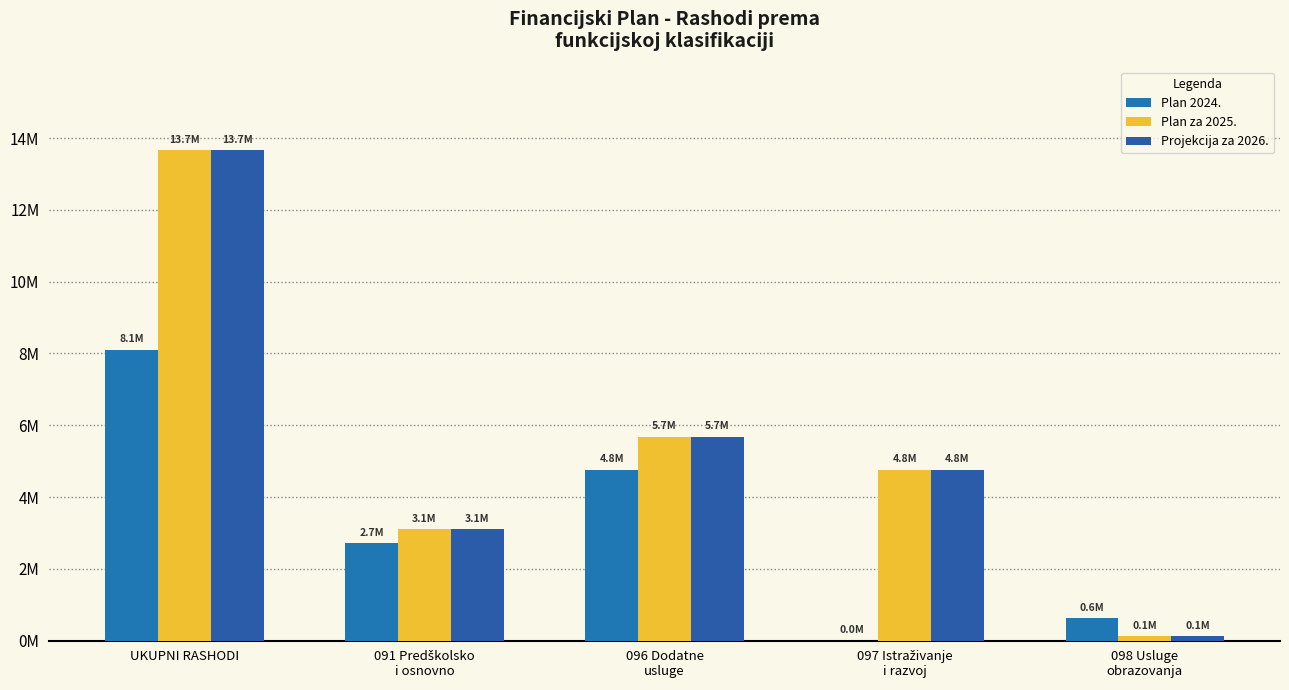

What is the total value across all series at 098 Usluge
obrazovanja?

881835